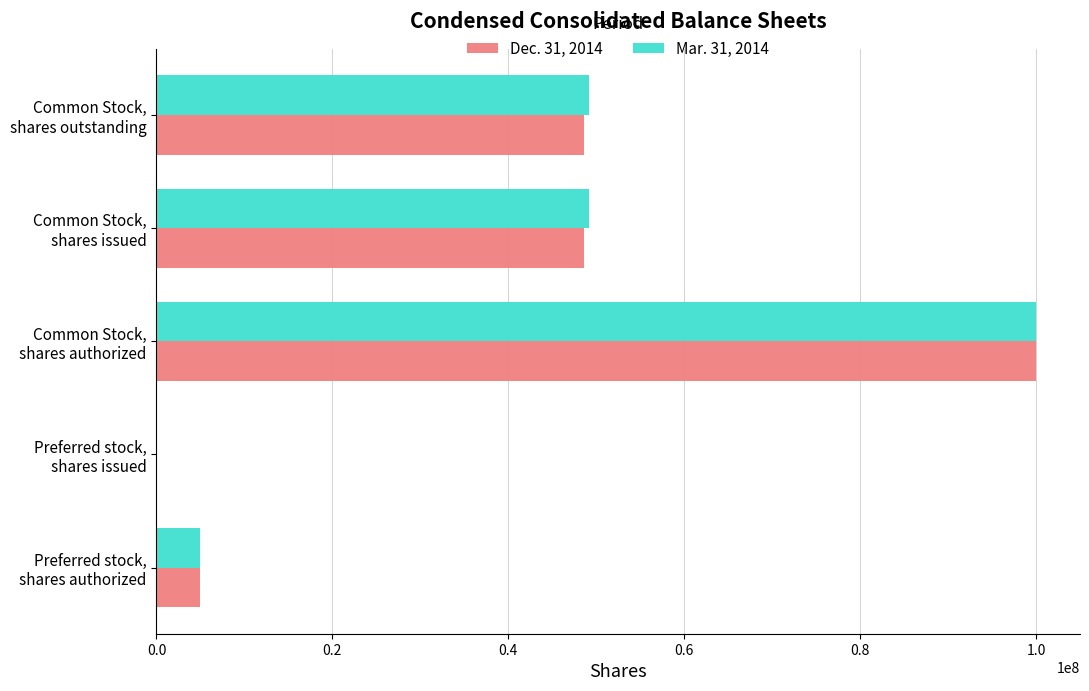

What is the greatest value displayed?

100000000